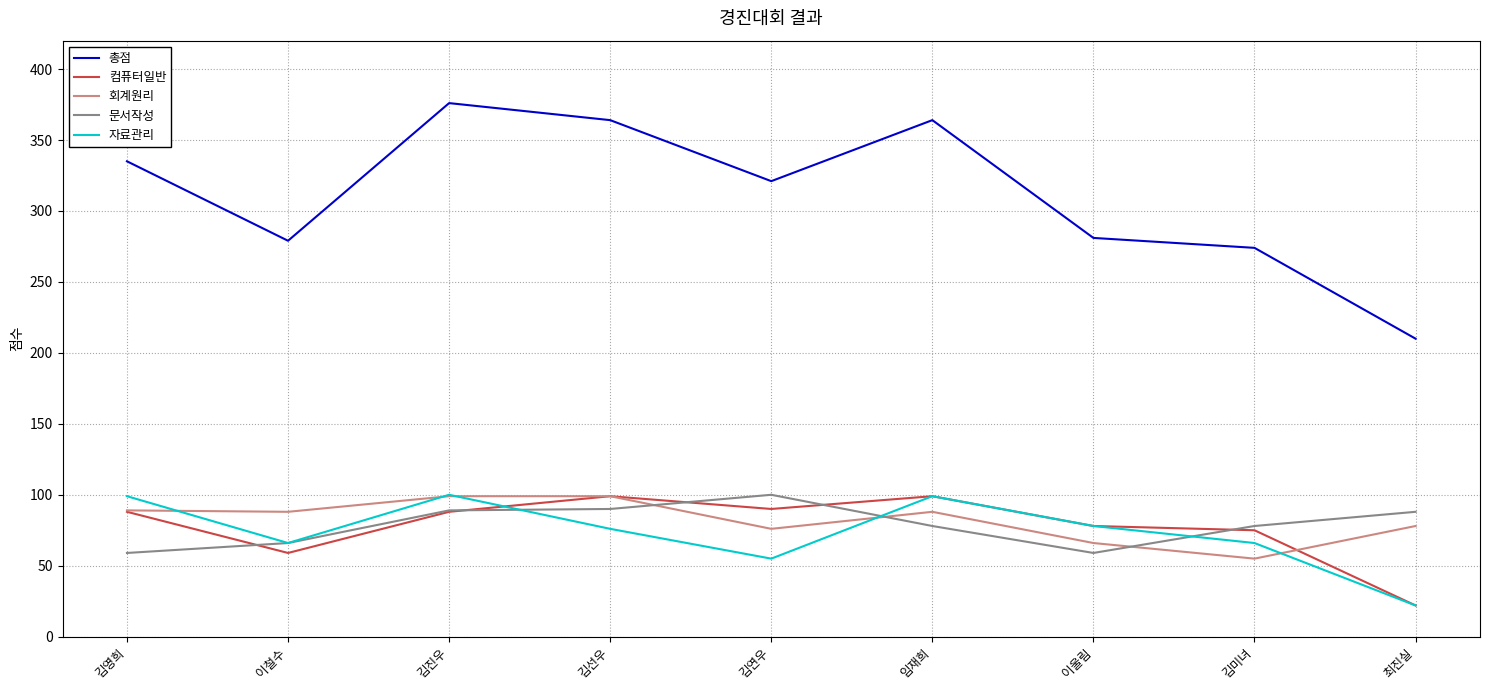

Which series has the largest total across all categories?

총점